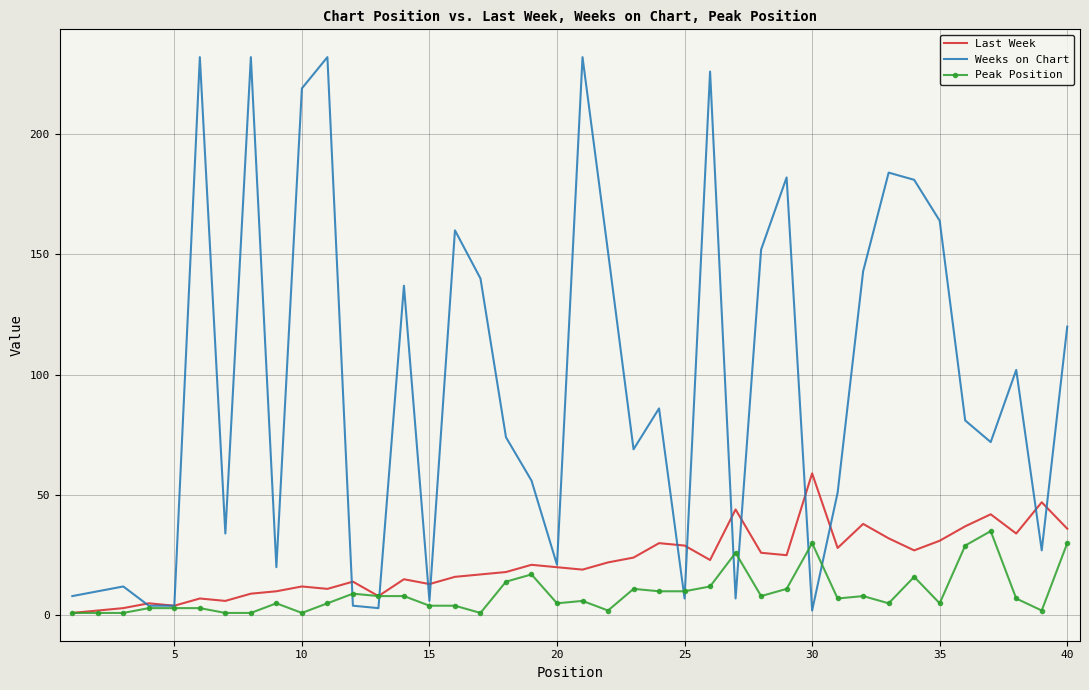

Which series has the widest spread of values?

Weeks on Chart